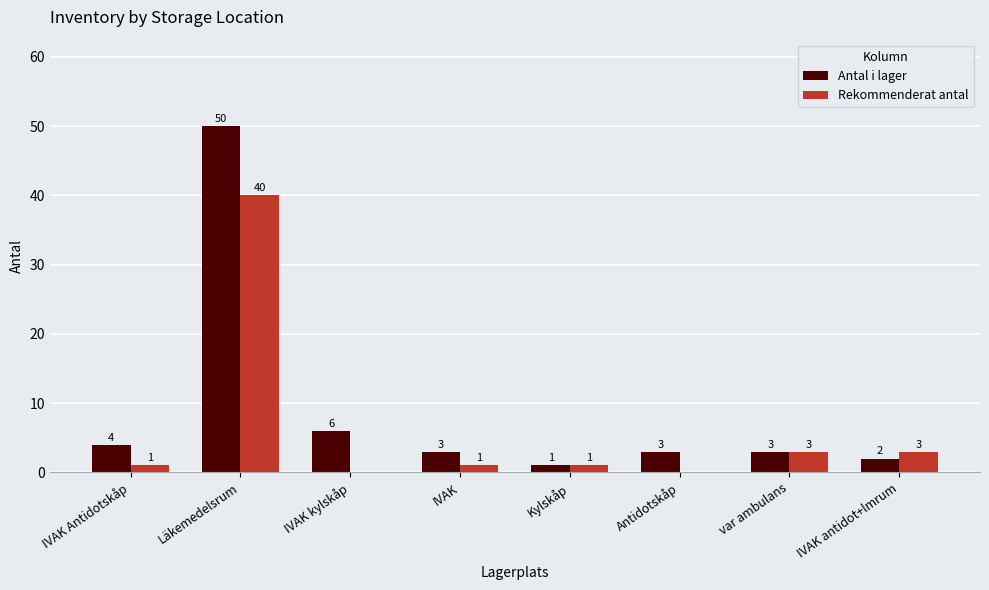

The value of Antal i lager at var ambulans is 1. True or false?

False